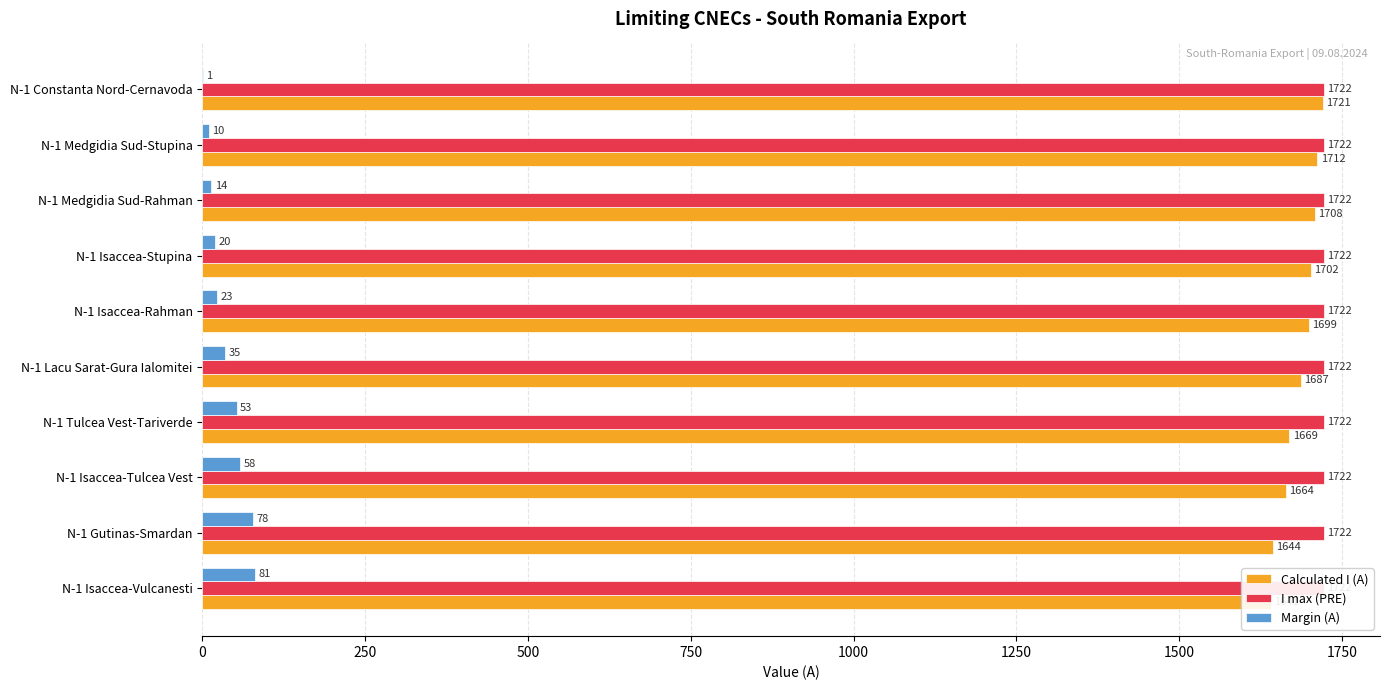

What position from the right is 1250?

5